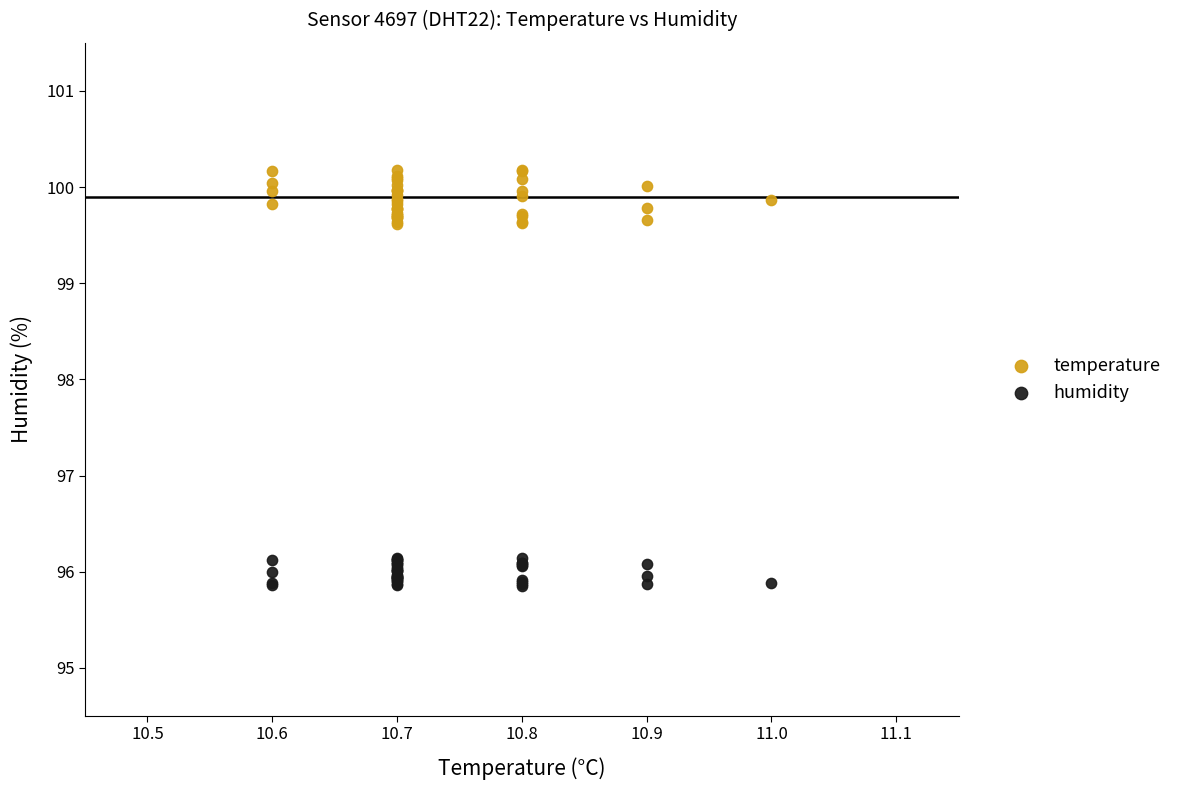

Which series contains the lowest Y value?

humidity